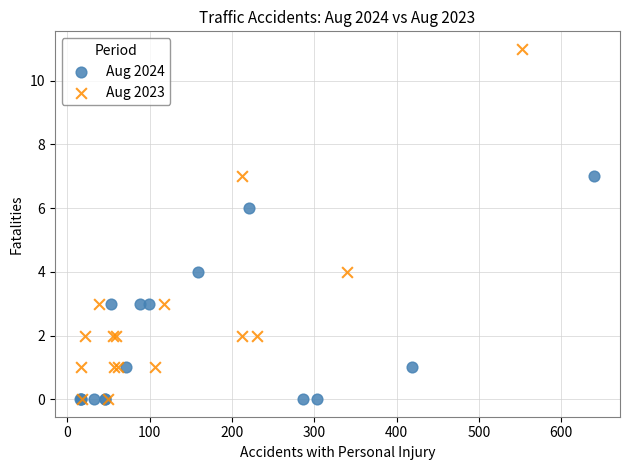

Which series contains the highest Y value?

Aug 2023